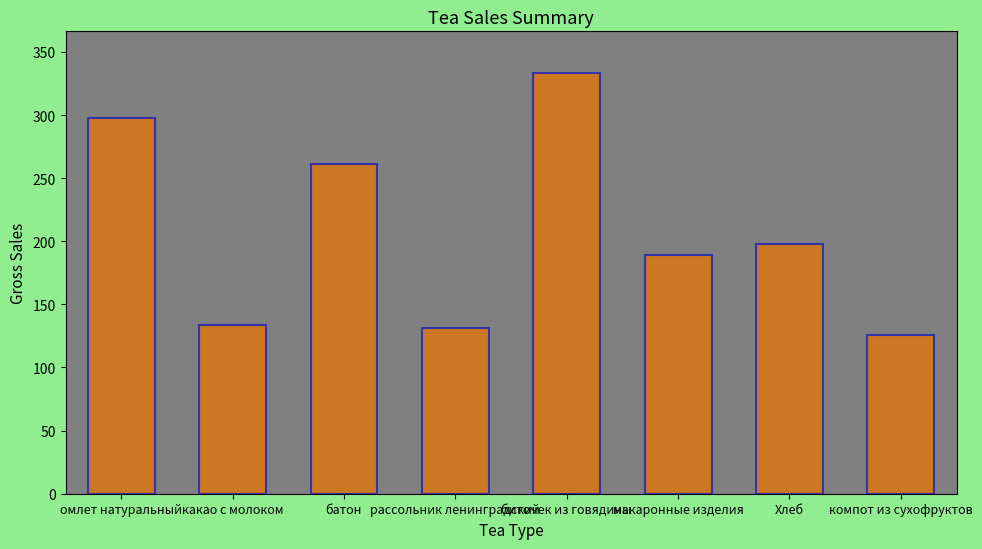

What is the average value?

208.8